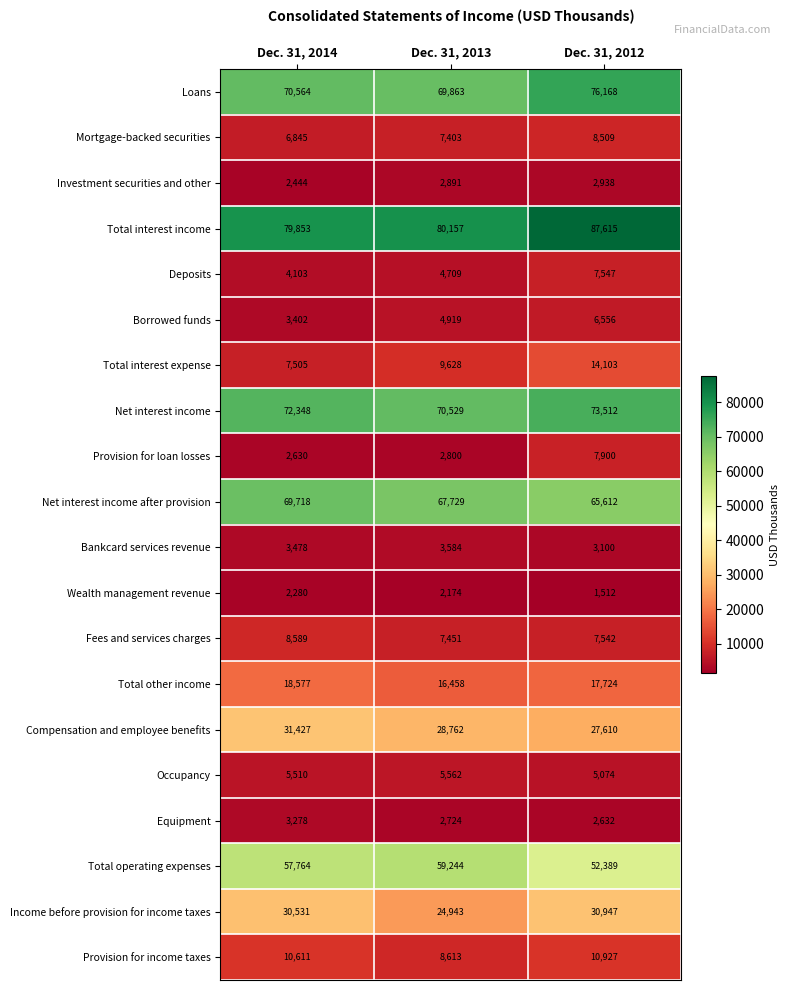

Is it true that Total interest expense equals 14103 at Dec. 31, 2012?

True